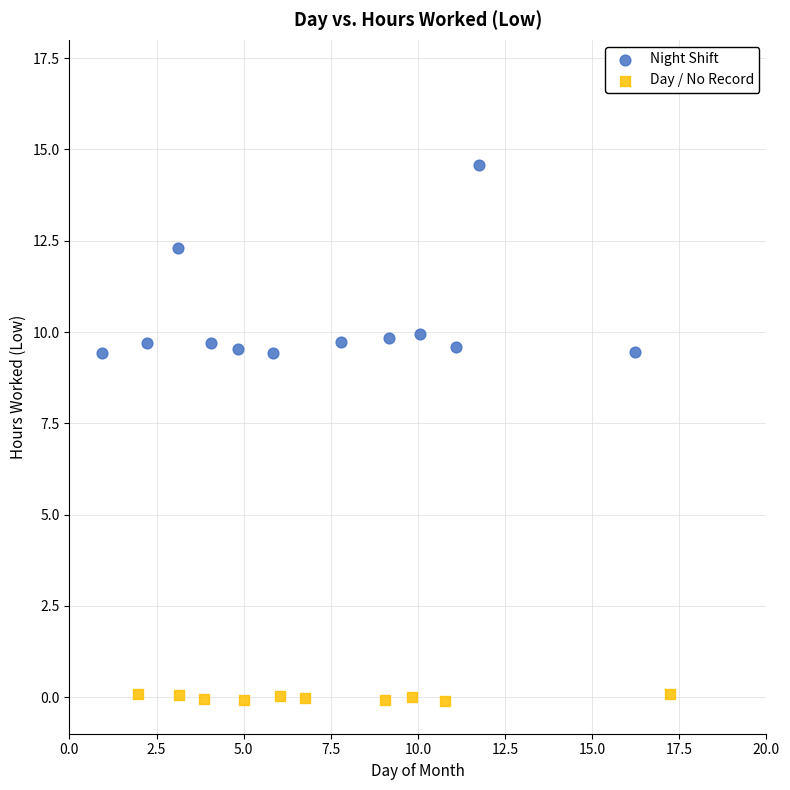

Which series has the widest spread of Y values?

Night Shift